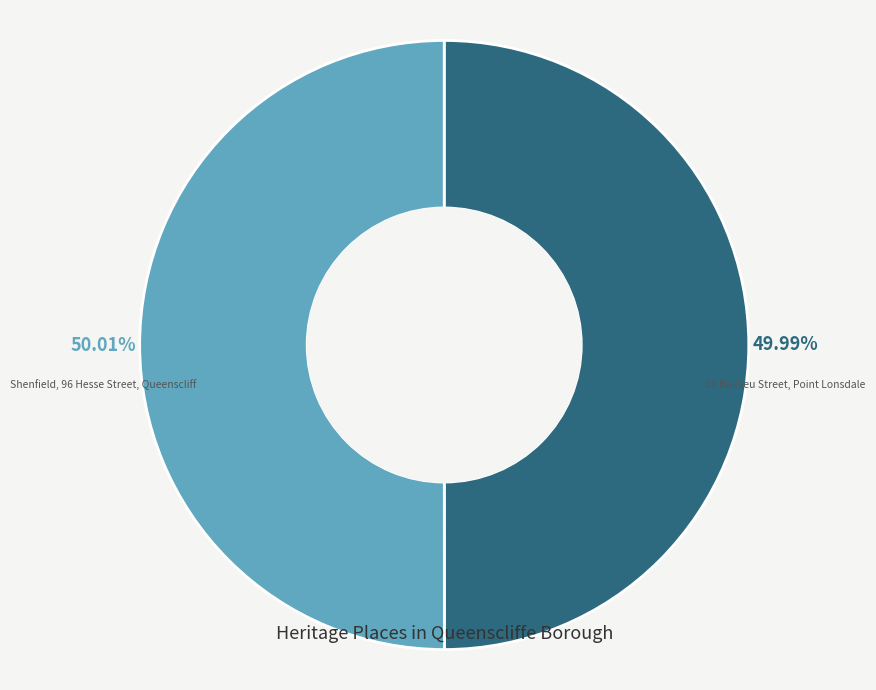

Does any single category account for the majority?

Yes